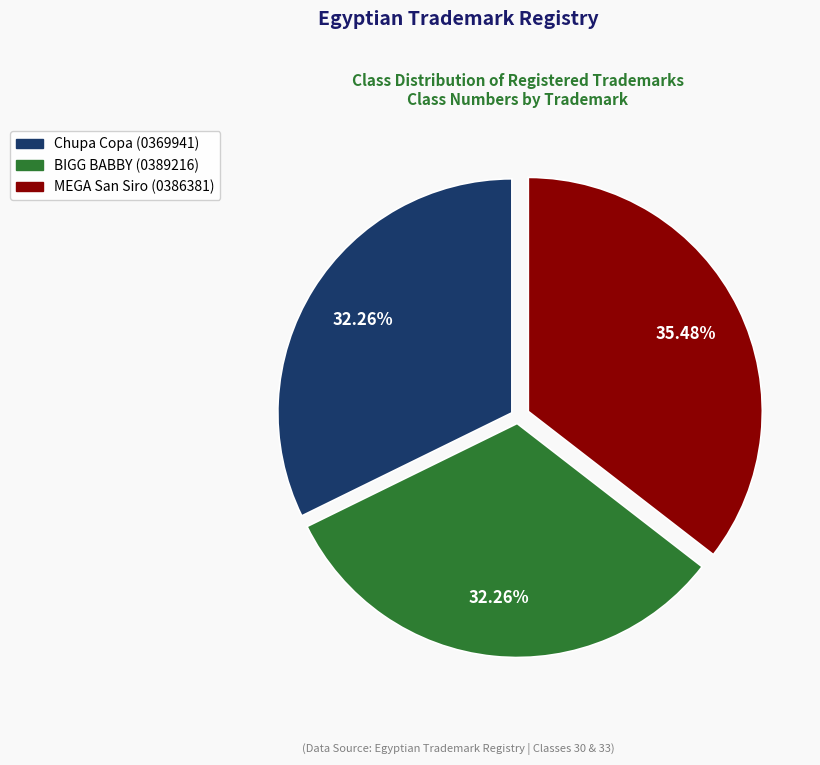

What is the largest slice in the pie chart?

MEGA San Siro (0386381)